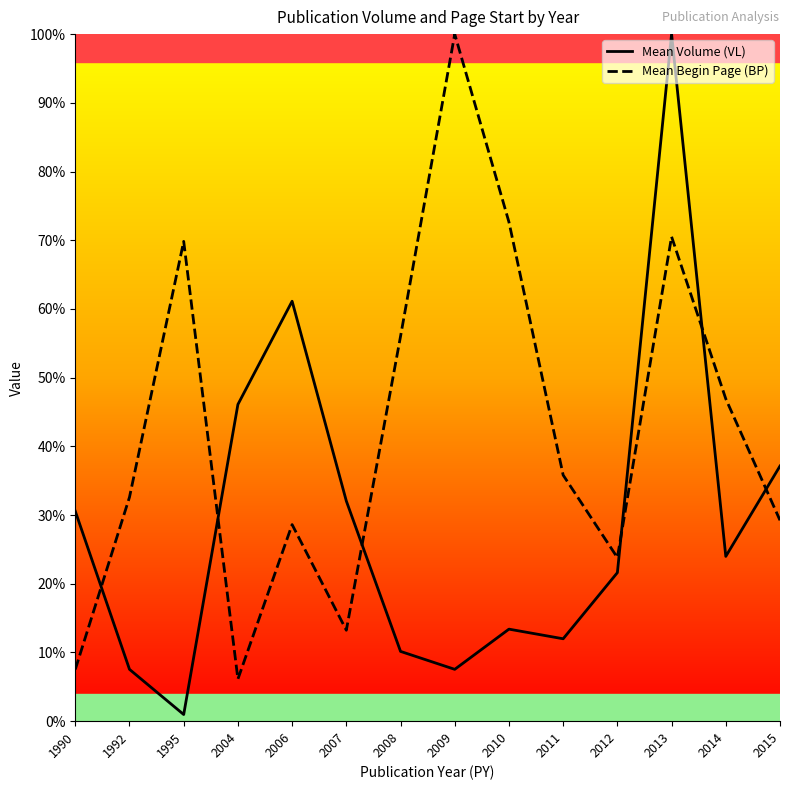

Which series has the largest range (max minus min)?

Mean Volume (VL)